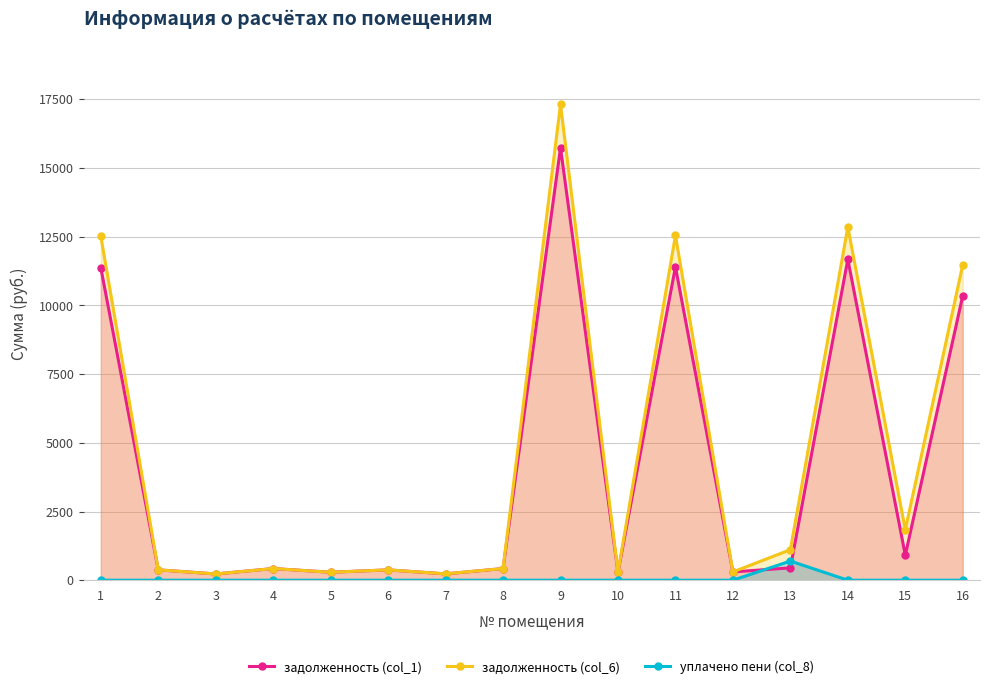

True or false: уплачено пени (col_8) and задолженность (col_6) intersect in this chart.

False